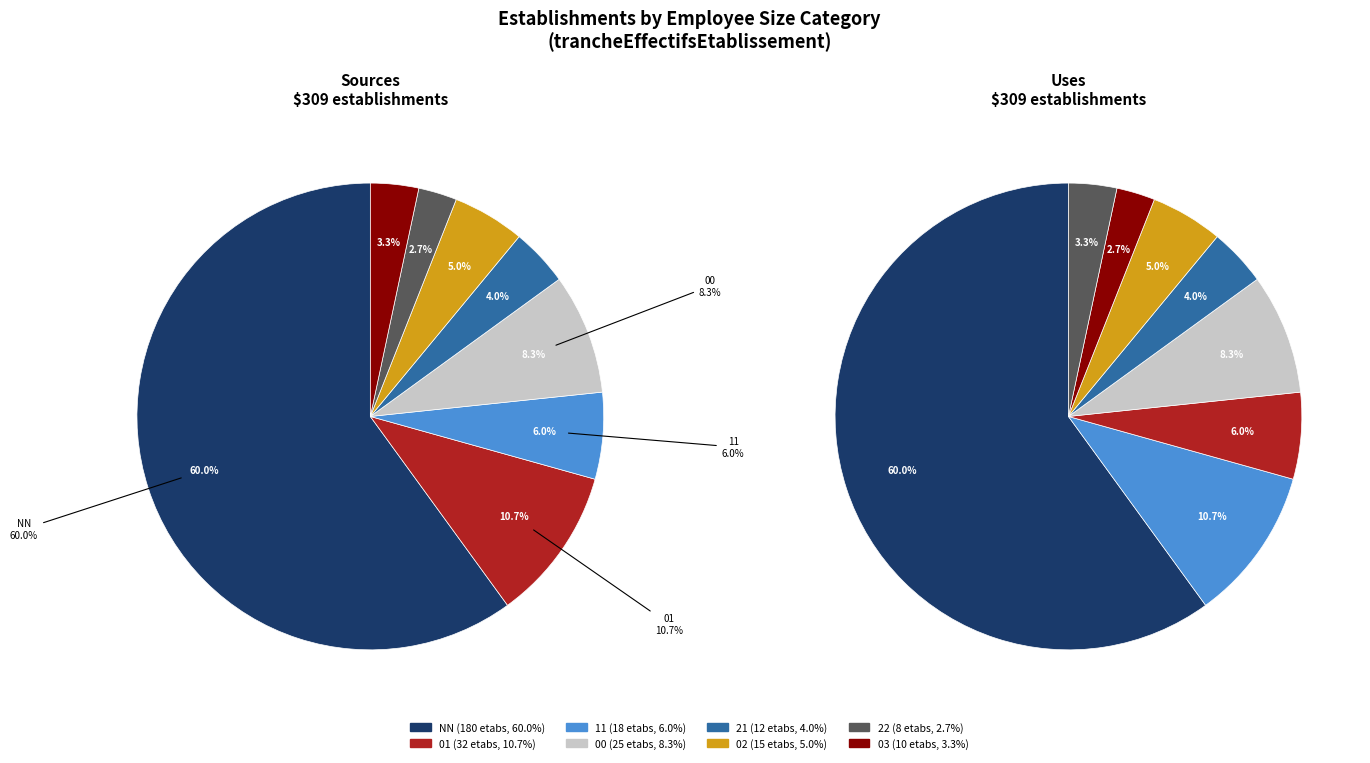

How many segments does this pie chart have?

8